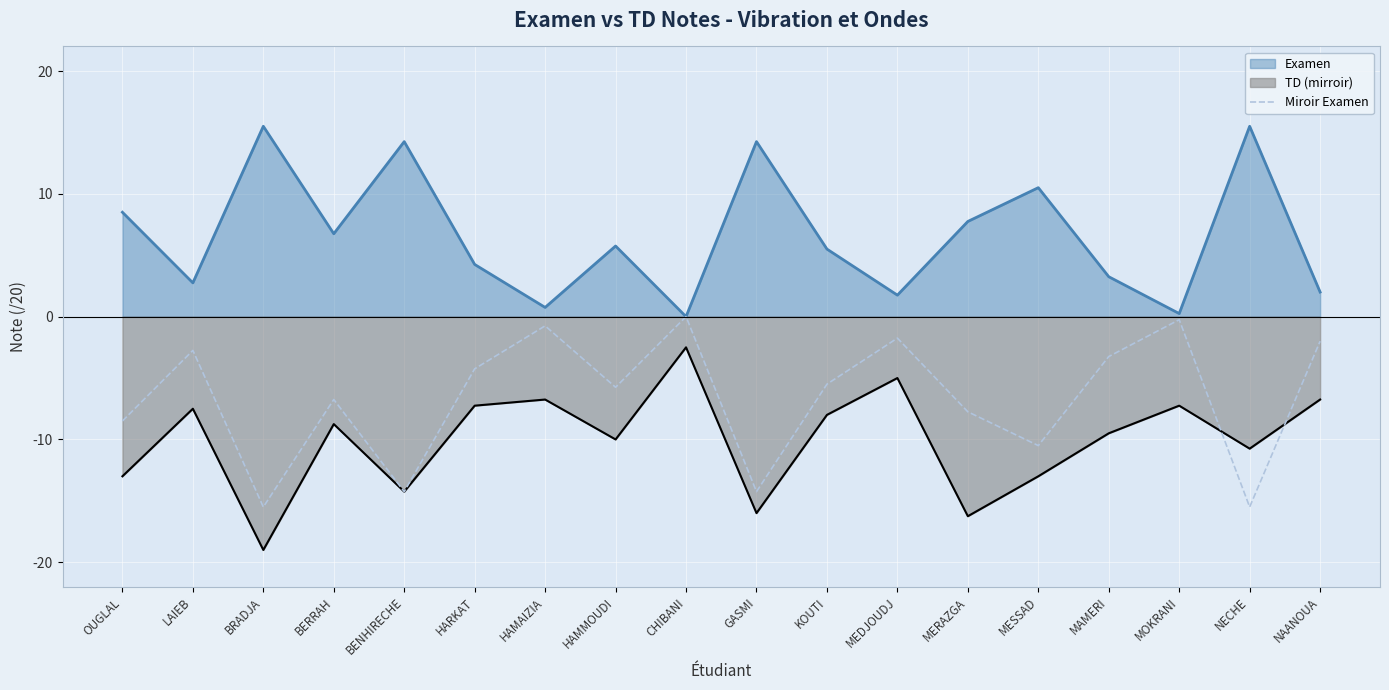

What is the difference between the maximum and minimum values?

15.5